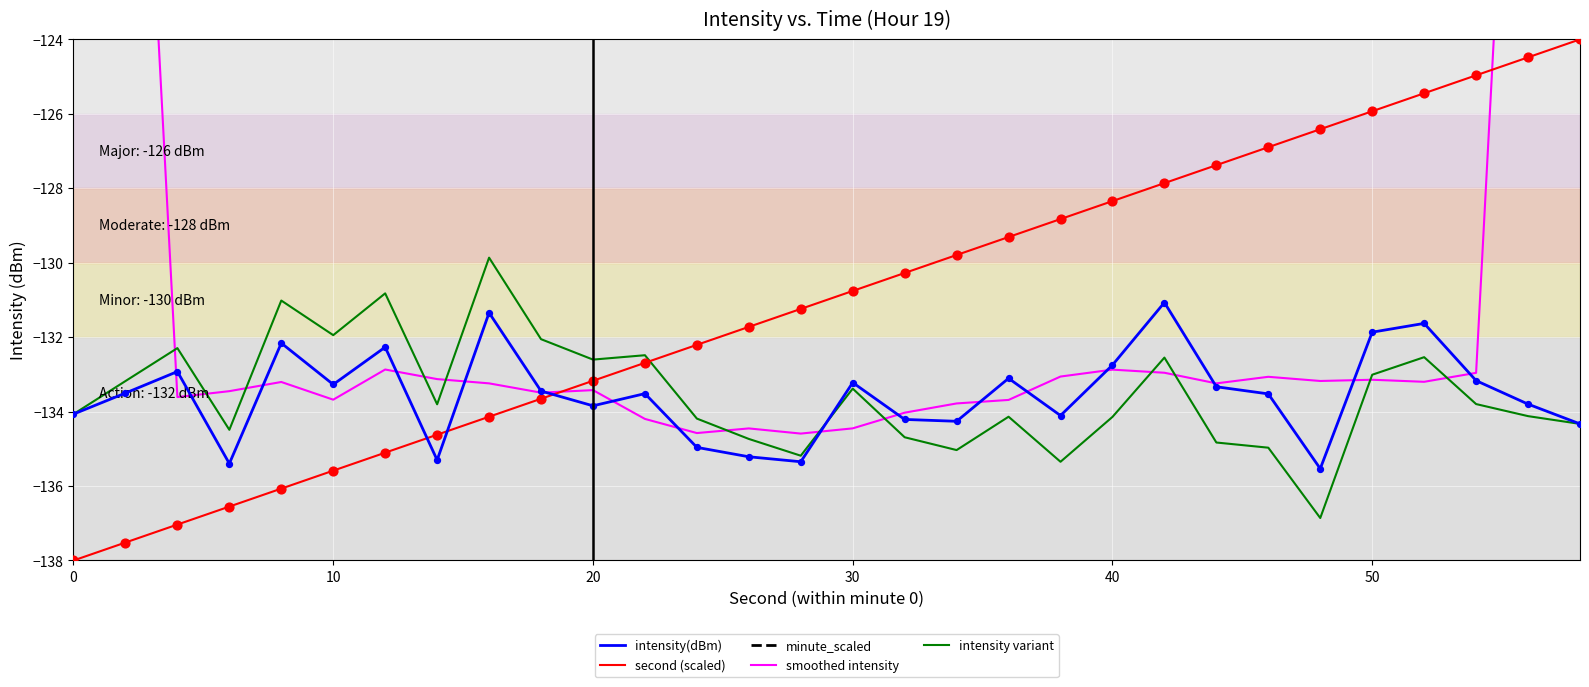

Which series has the largest Y range (max minus min)?

smoothed intensity